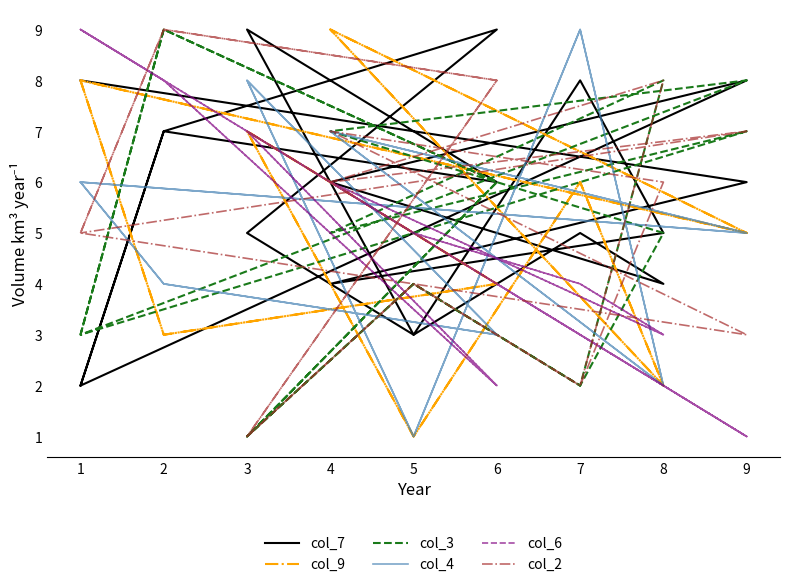

Where is the first local maximum for col_4?

3